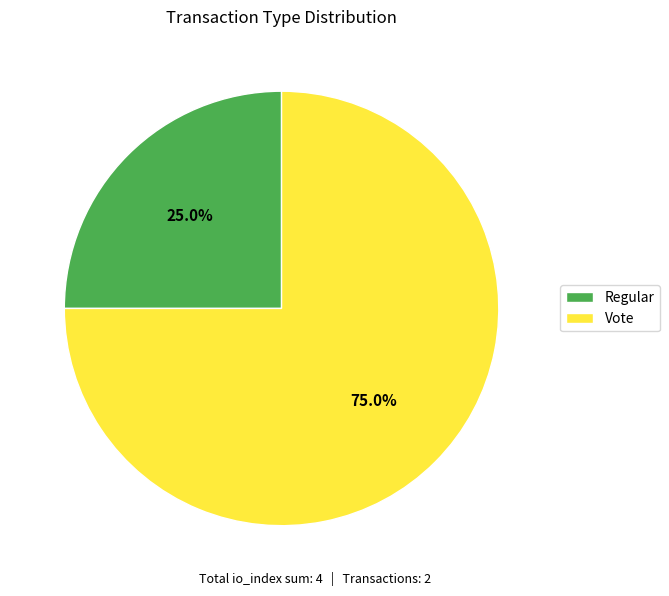

To the nearest percent, what percentage of the pie is Regular?

25%